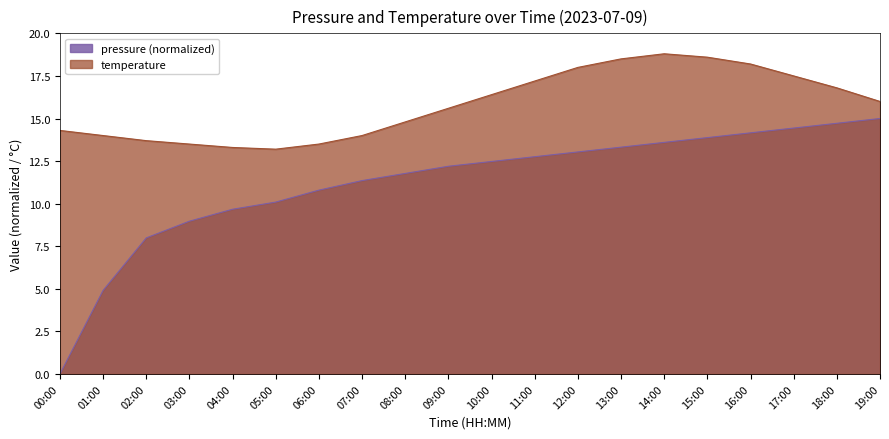

At which category is the sum across all series the highest?

15:00